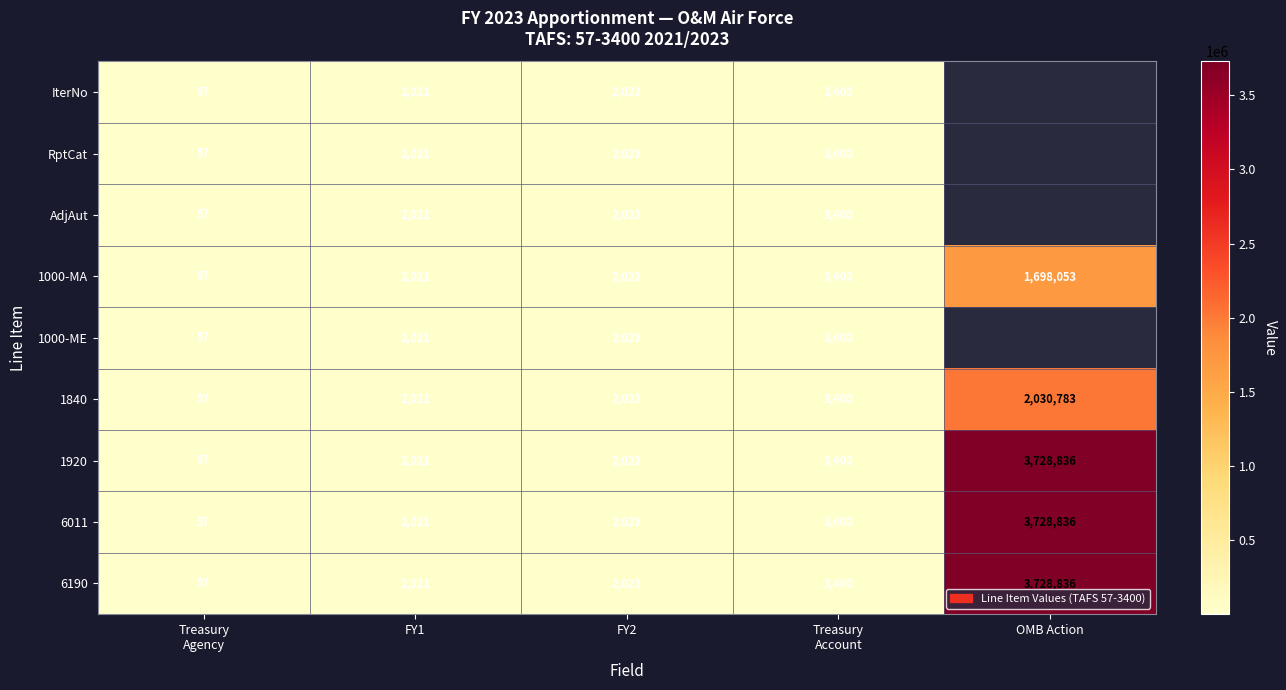

What is the minimum value shown in the chart?

57.0